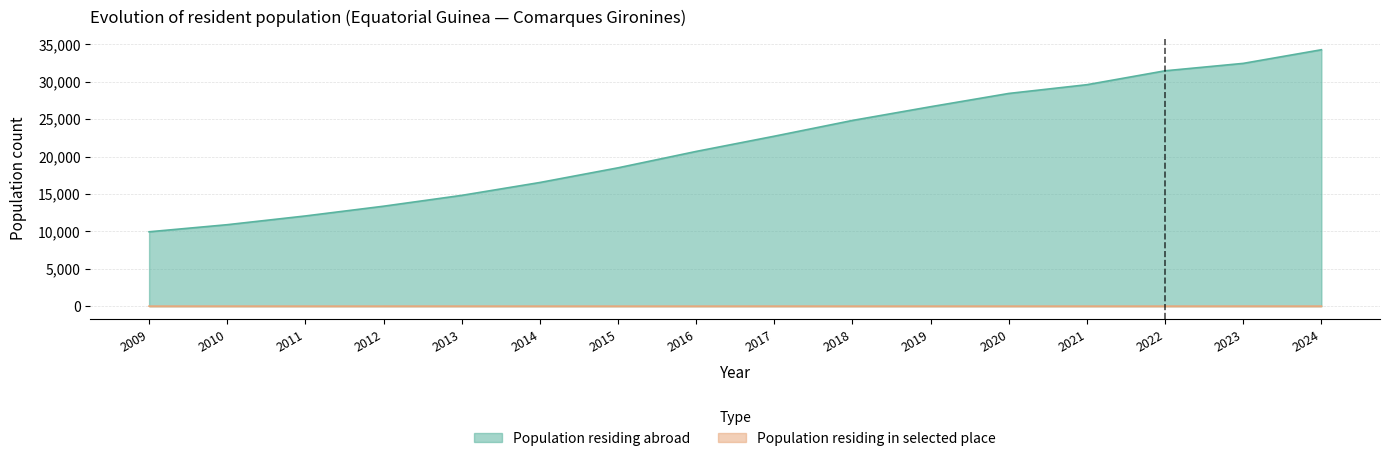

At 2012, list the series in order from smallest to largest.

Population residing in selected place, Population residing abroad